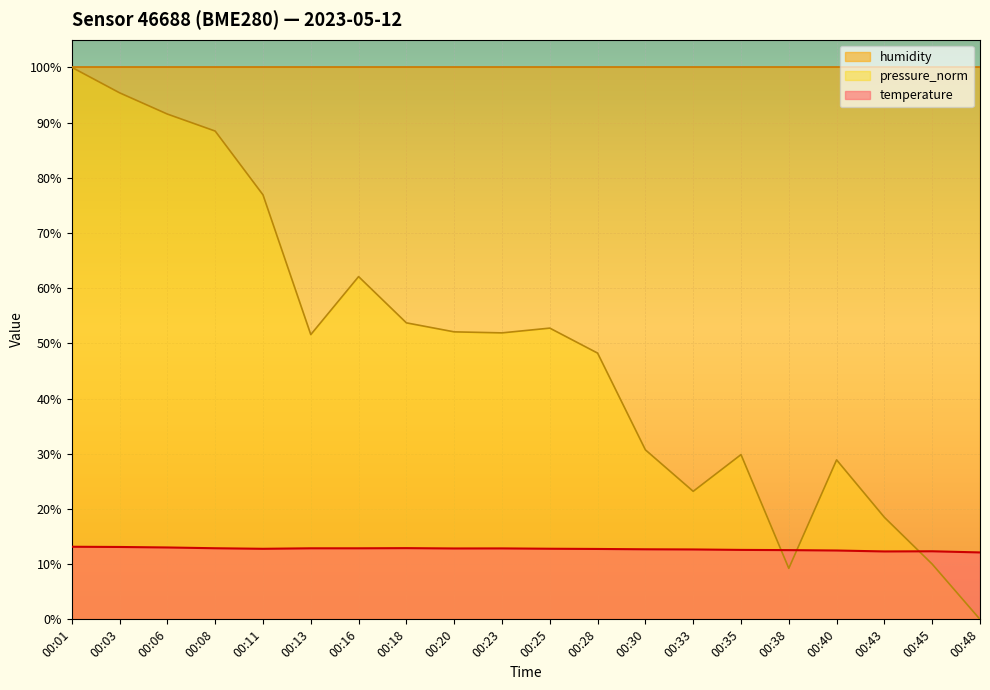

How many data points in pressure_norm are above 51?

11